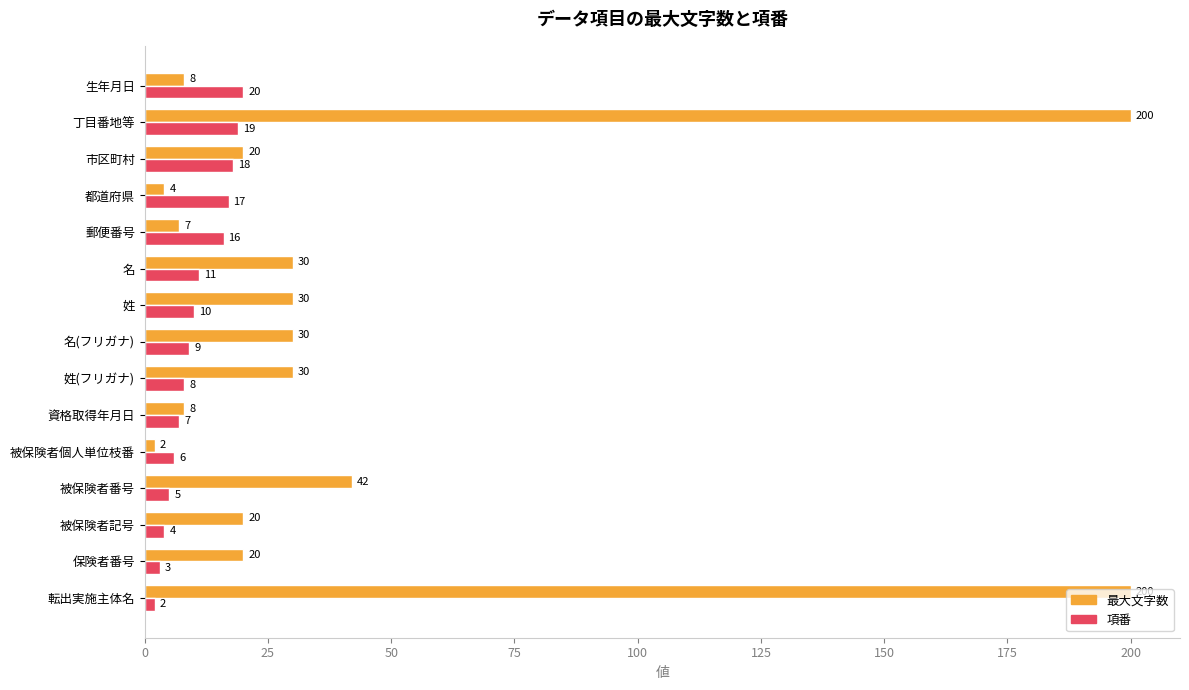

The 項番 series shows 8 at 姓(フリガナ). True or false?

True